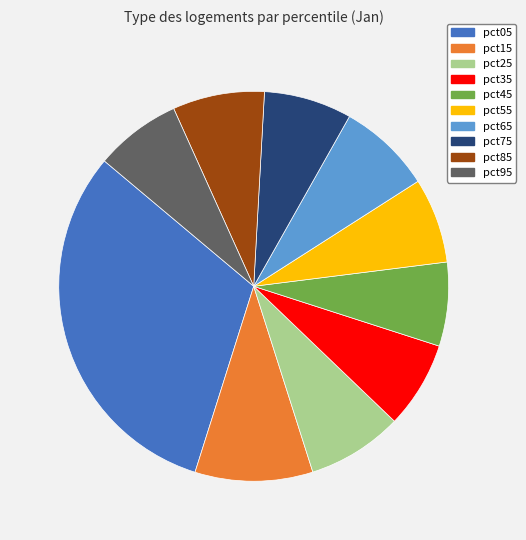

Does pct35 account for over 50% of the chart?

No